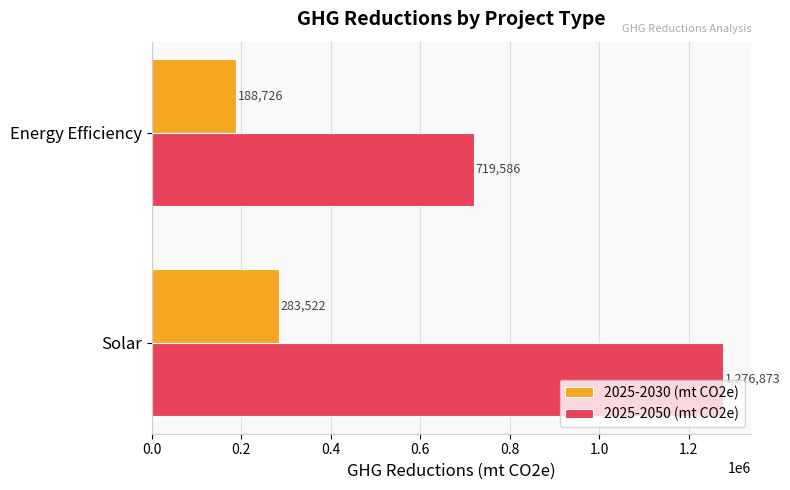

Rank the series by their maximum value, from lowest to highest.

2025-2030 (mt CO2e), 2025-2050 (mt CO2e)